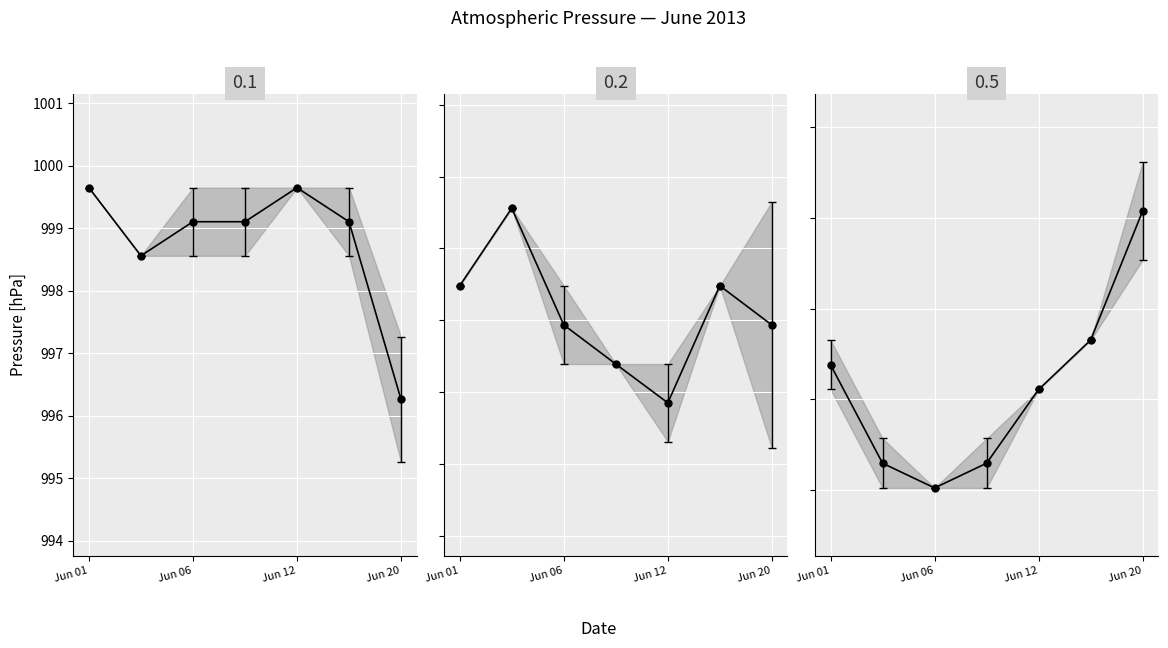

The chart shows a value of 994.8 at Jun 01. True or false?

True